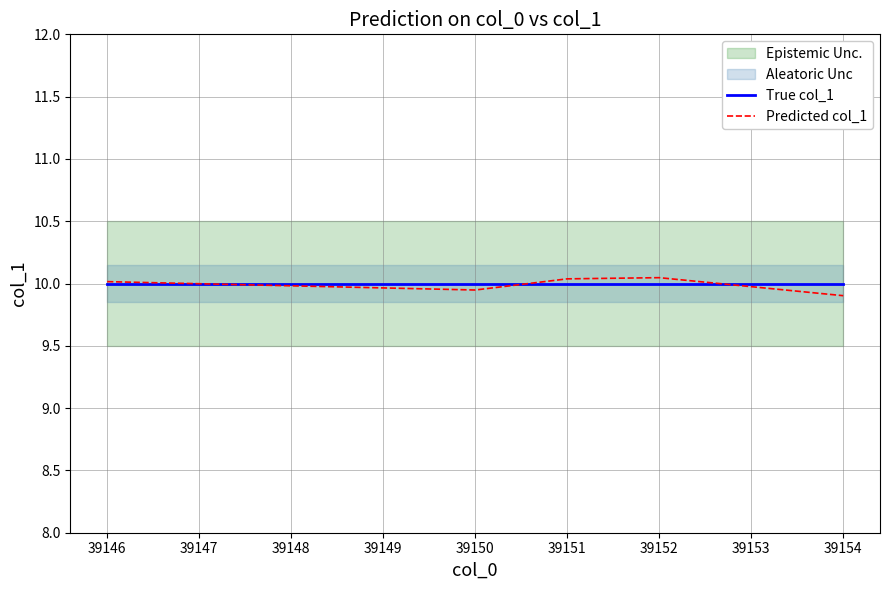

The True col_1 series shows 2.0 at 39146. True or false?

False